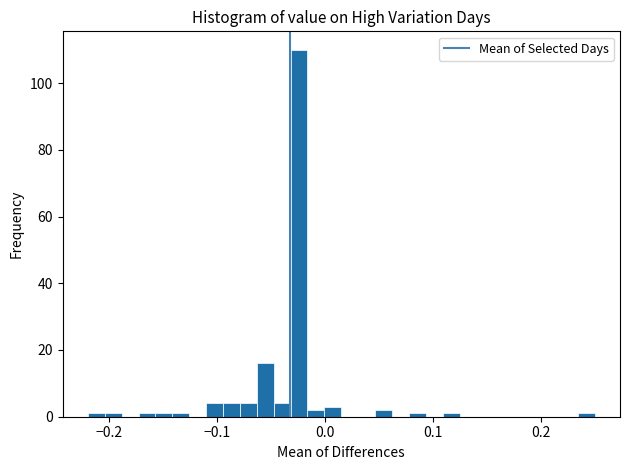

Read against the x-axis, roughly where is the centre of the tallest bar?

-0.02